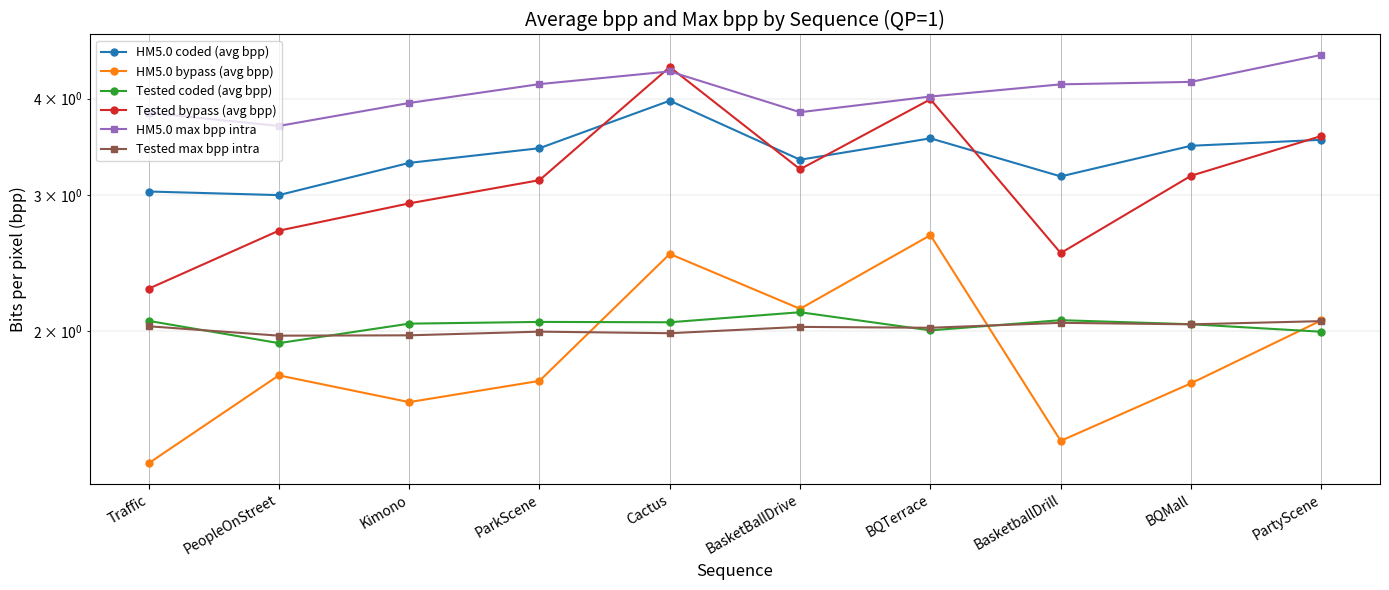

Where is Tested bypass (avg bpp) nearest to the value 3?

Kimono